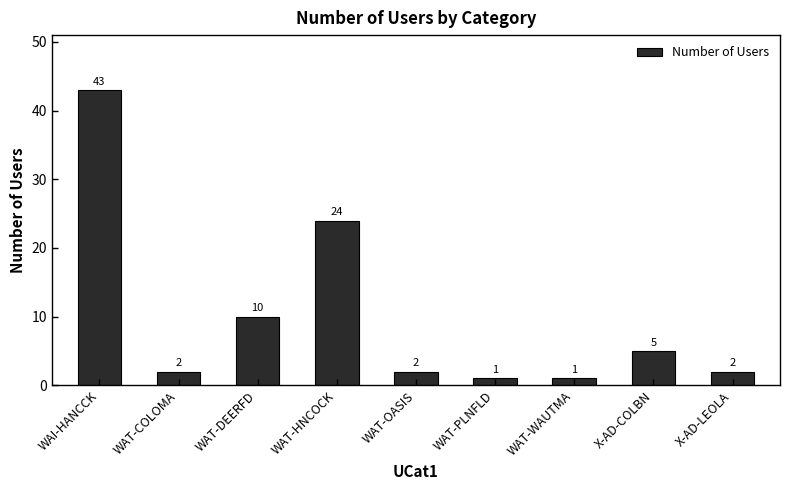

Count the number of data series in this chart.

1